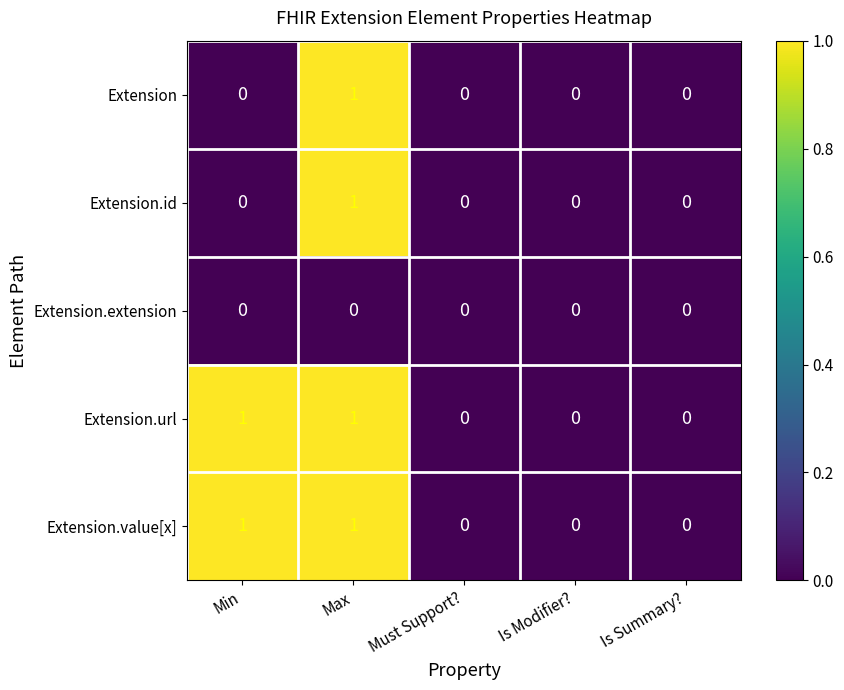

Count the Extension.value[x] values in the range 0 to 1.

5